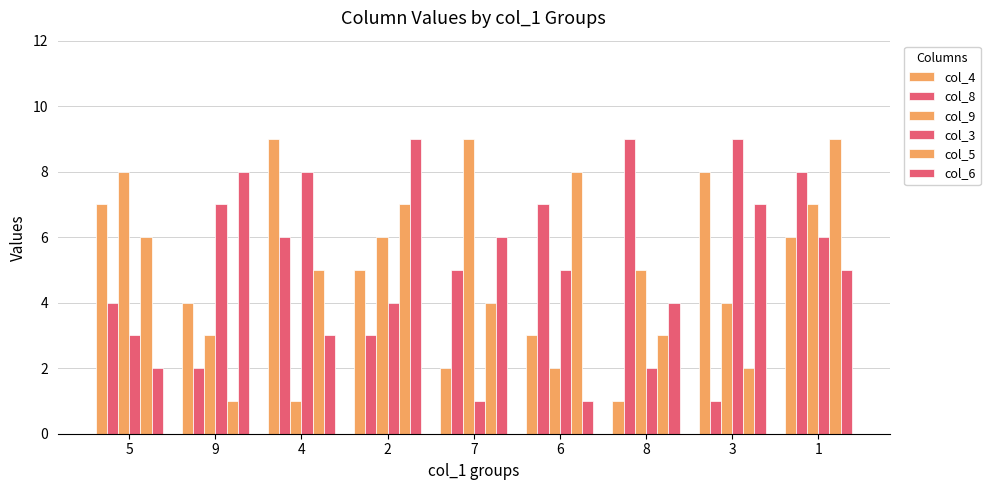

What is the difference between the maximum and minimum values in the col_9 series?

8